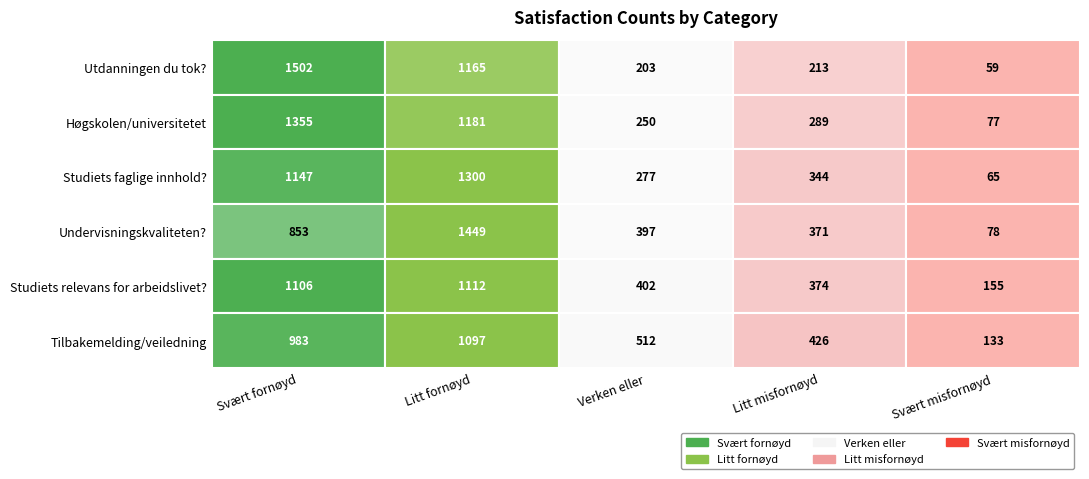

Is it true that Litt fornøyd equals 1181 at samlvurd_2?

True